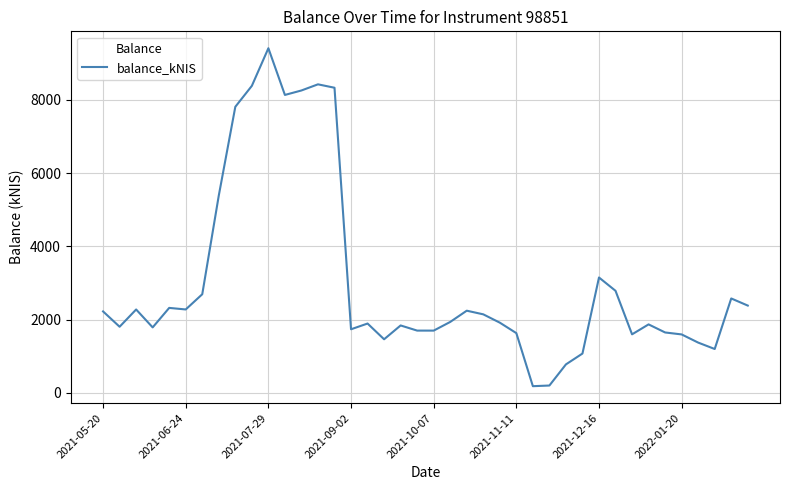

What is the difference between the maximum and minimum values?

9229.2